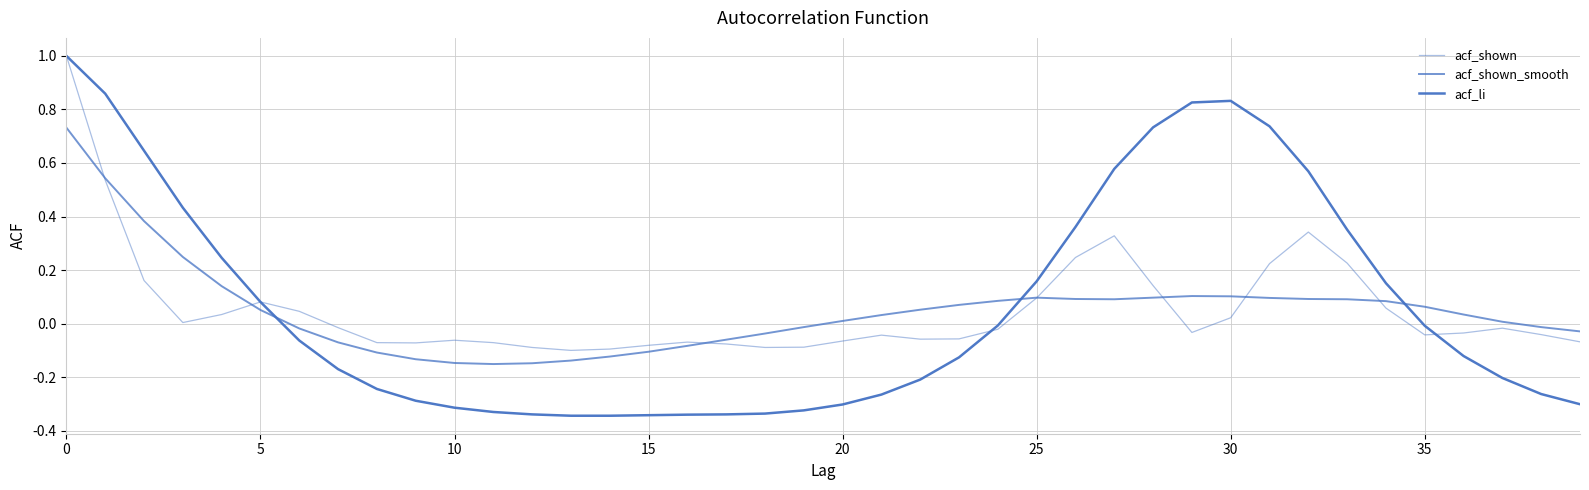

How many lines are shown in the chart?

3